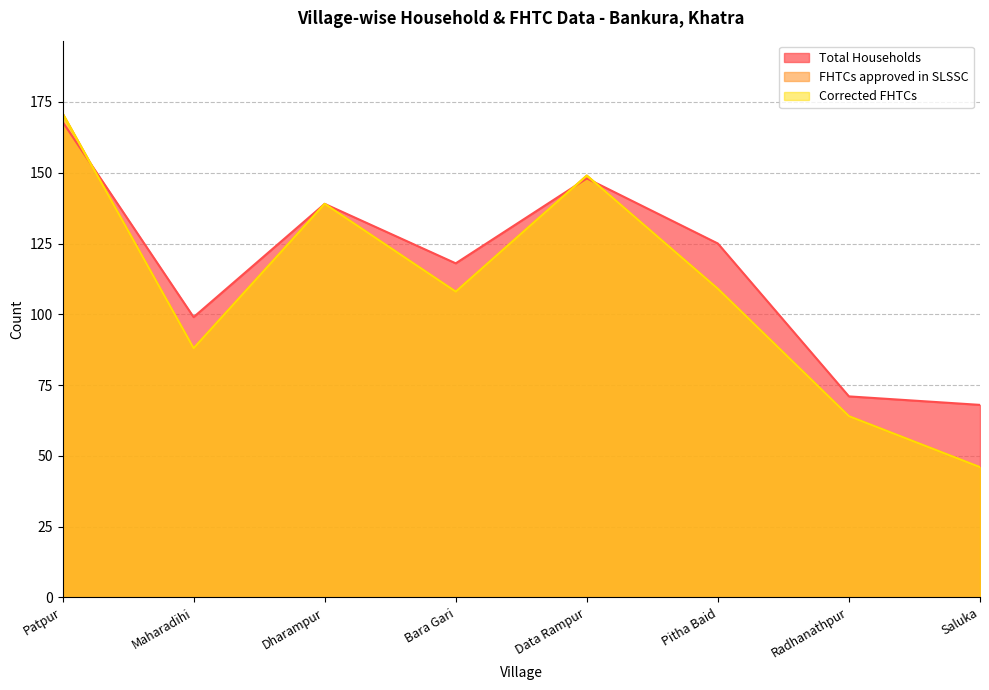

At Dharampur, list the series in order from largest to smallest.

Total Households, FHTCs approved in SLSSC, Corrected FHTCs